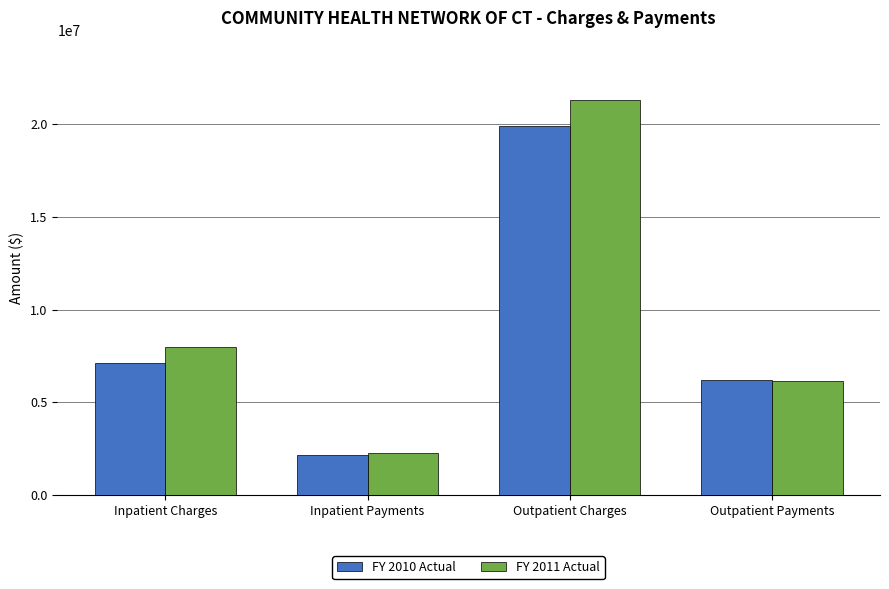

Reading left to right, list all the values displayed in this chart.

FY 2010 Actual: 7104022	2189631	19870665	6180688
FY 2011 Actual: 7968729	2278846	21294421	6137666